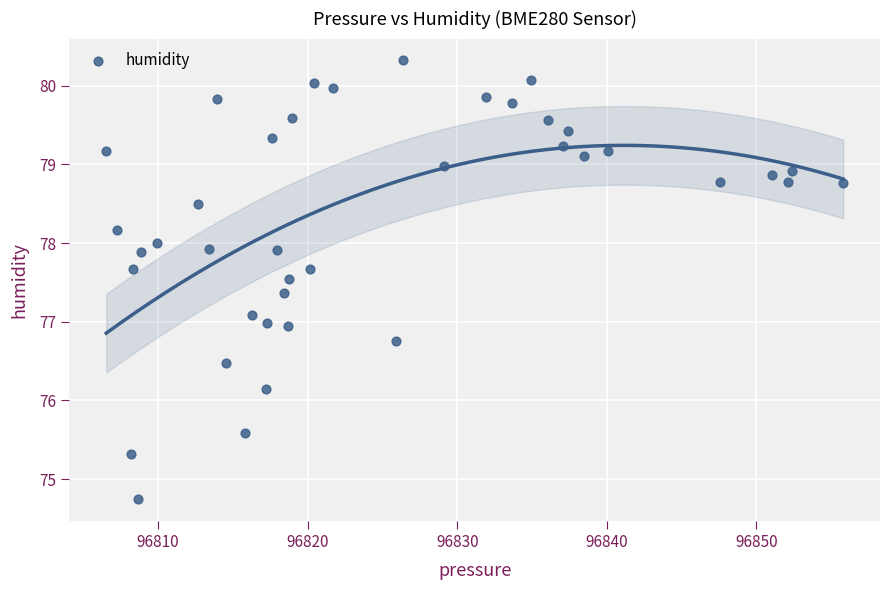

What is the range of X values (max minus min)?

49.3